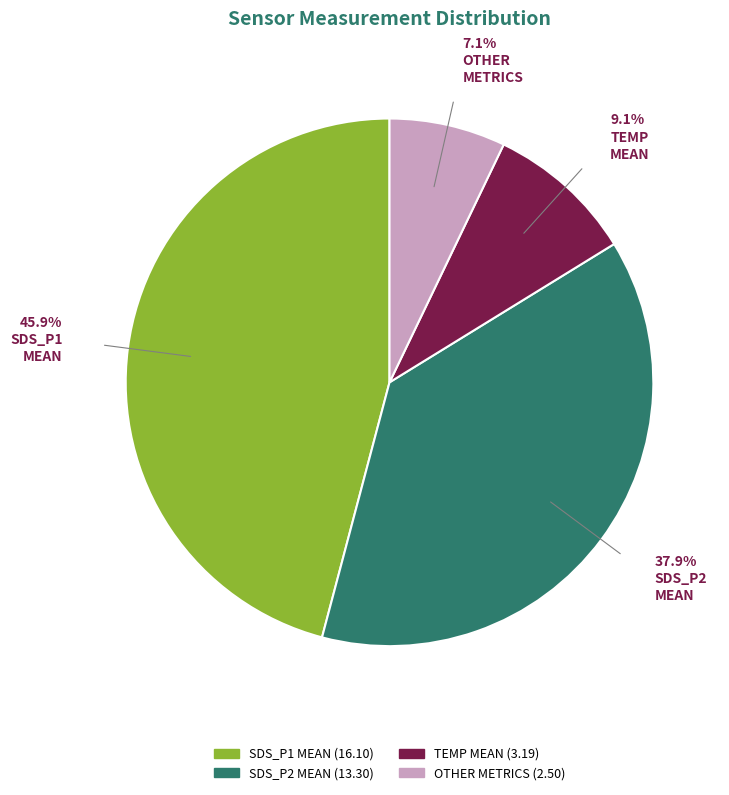

Count the number of slices in the pie.

4